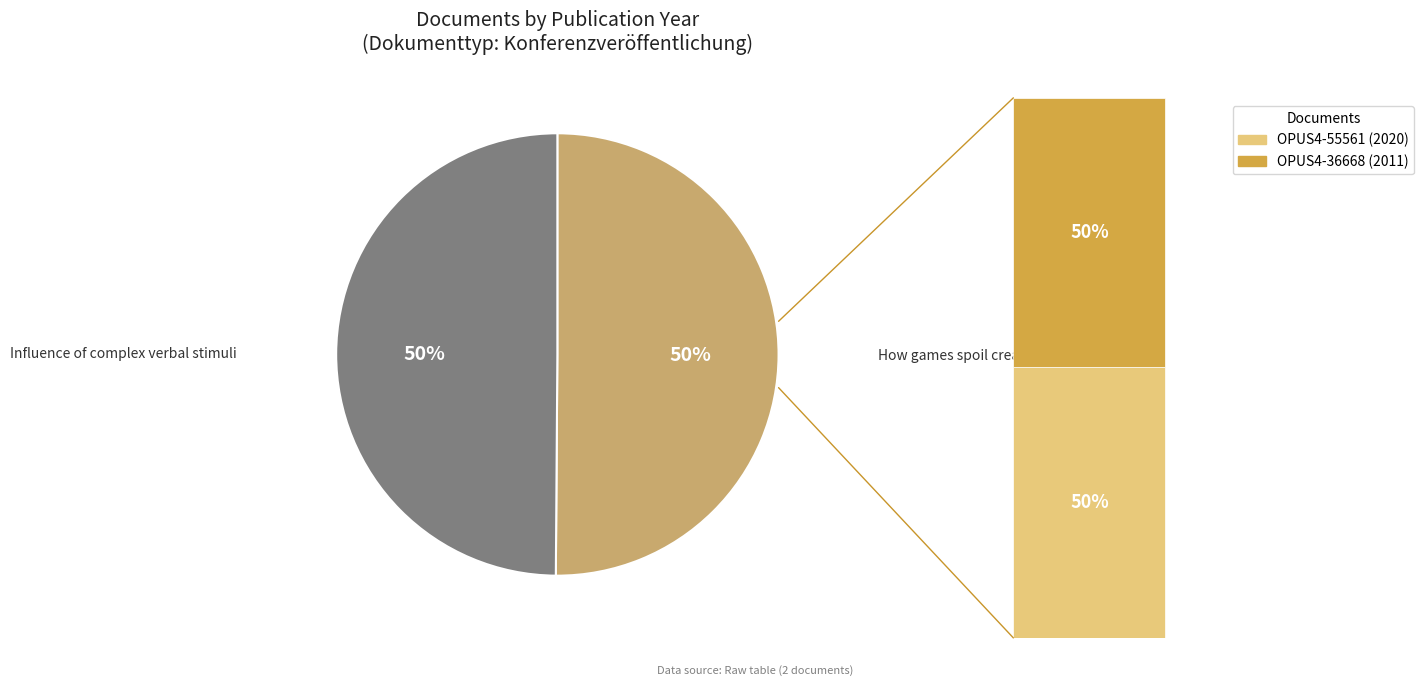

To the nearest percent, what is the average slice percentage?

50%